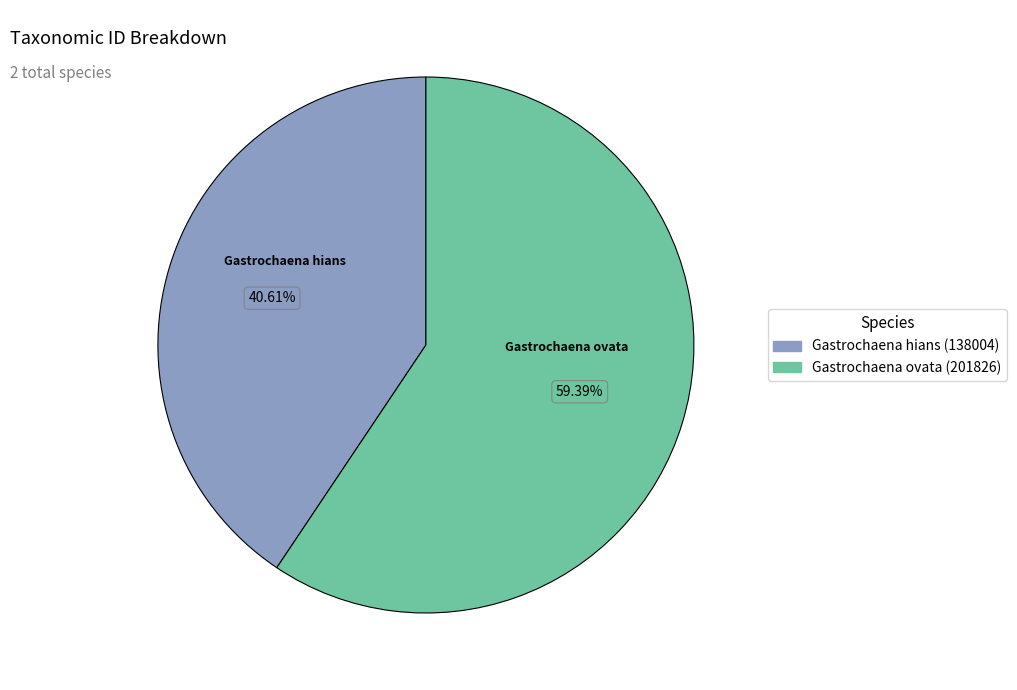

Which category has the smallest portion of the pie?

Gastrochaena hians (138004)